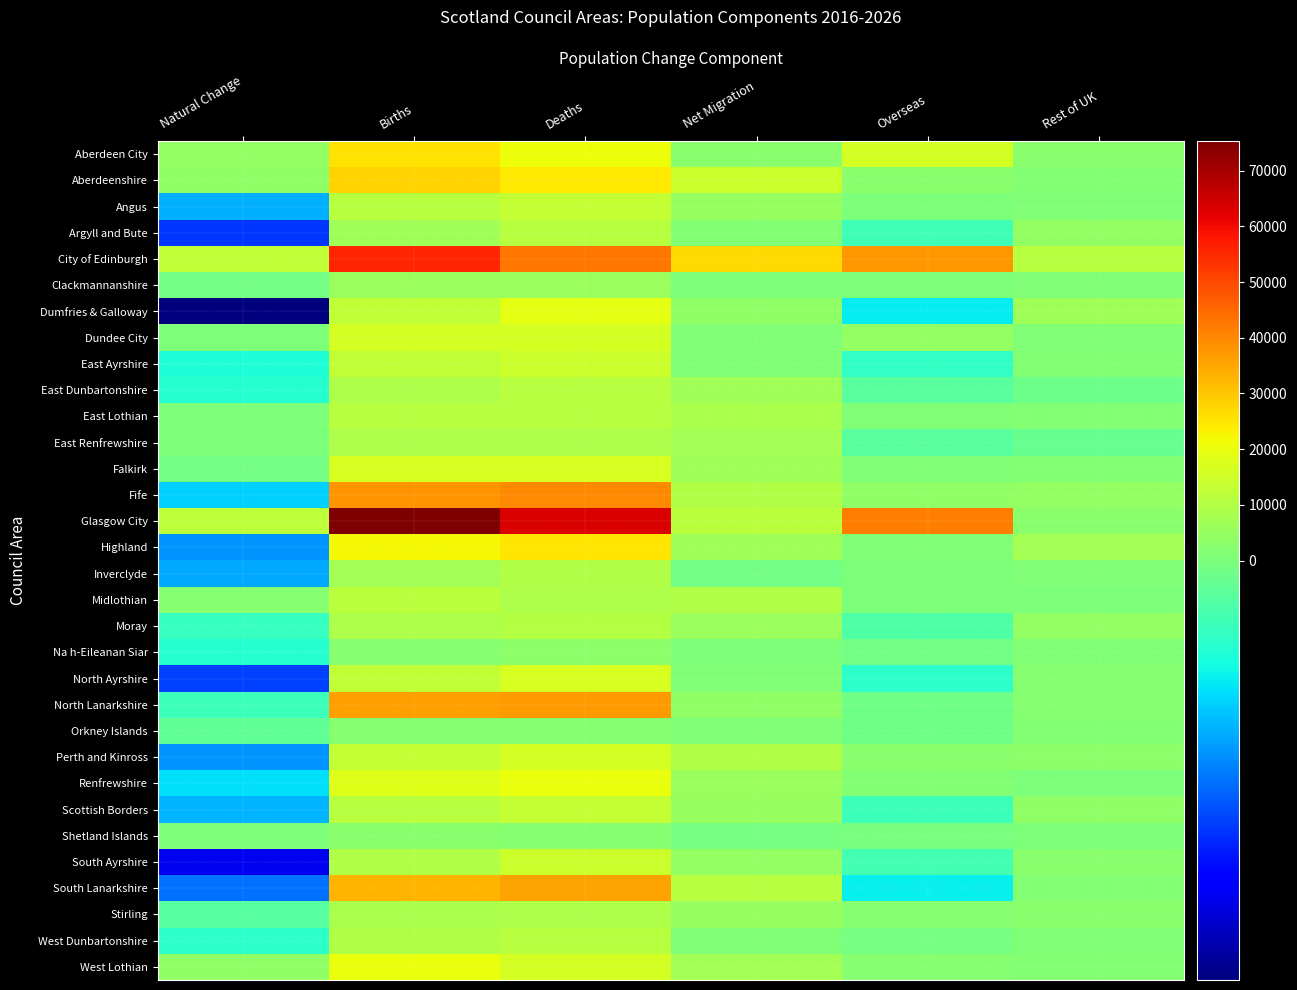

At how many categories does at least one series exceed 65293?

1